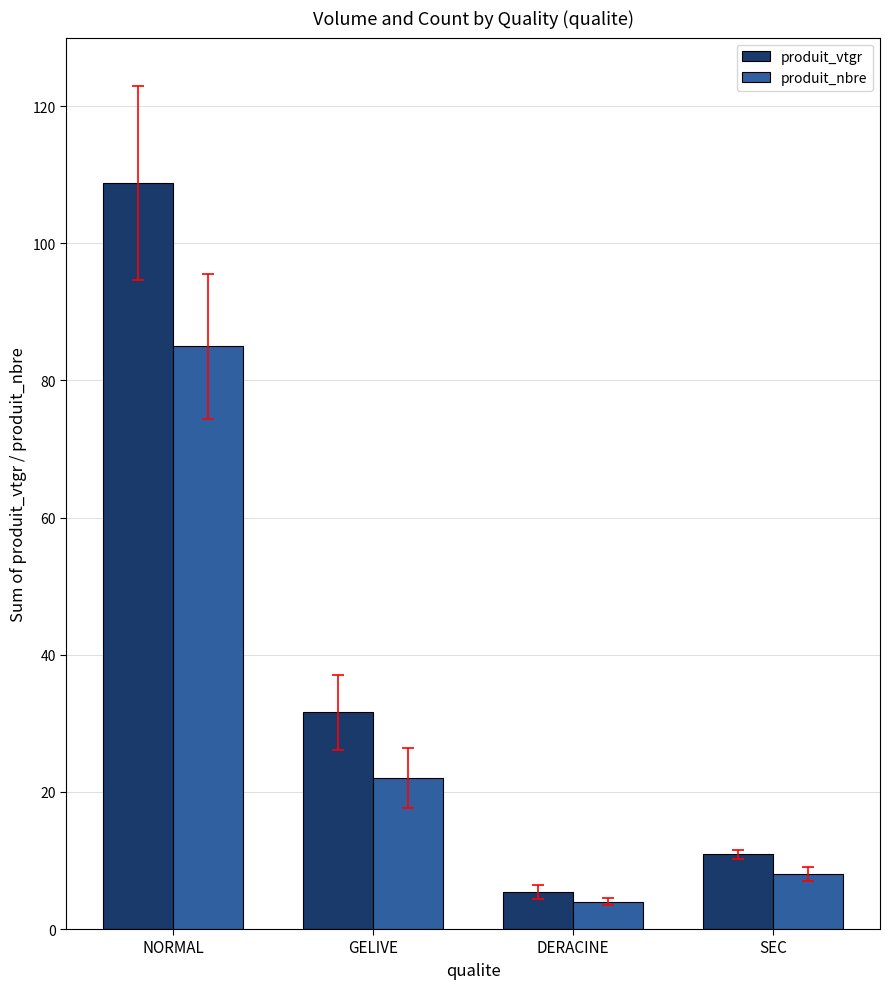

Which series changed the most between NORMAL and DERACINE?

produit_vtgr